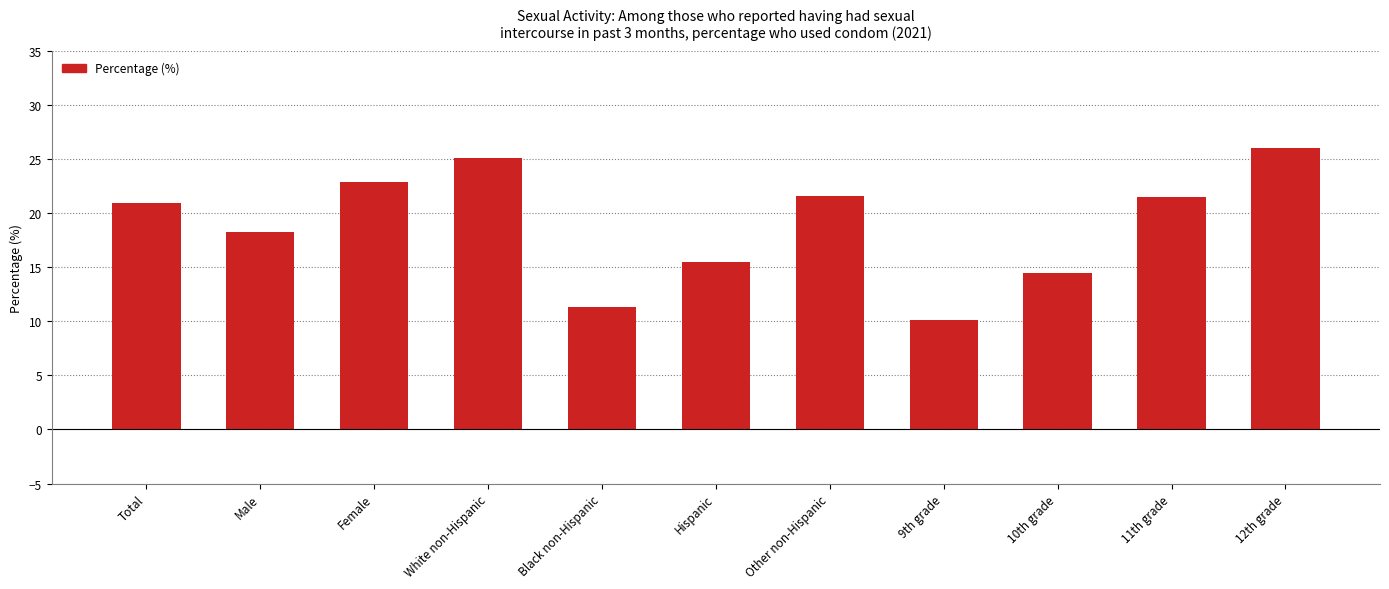

Does the chart contain any negative values?

No